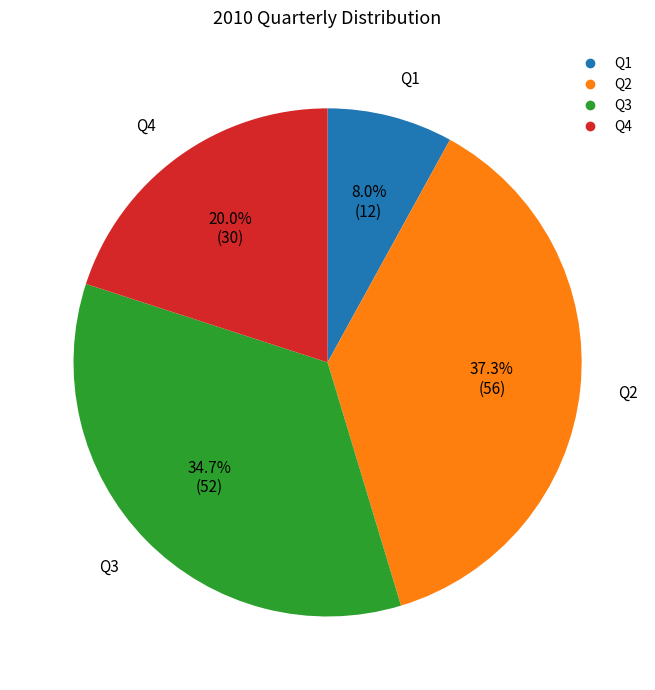

The Q2 slice represents 44% of the pie. True or false?

False